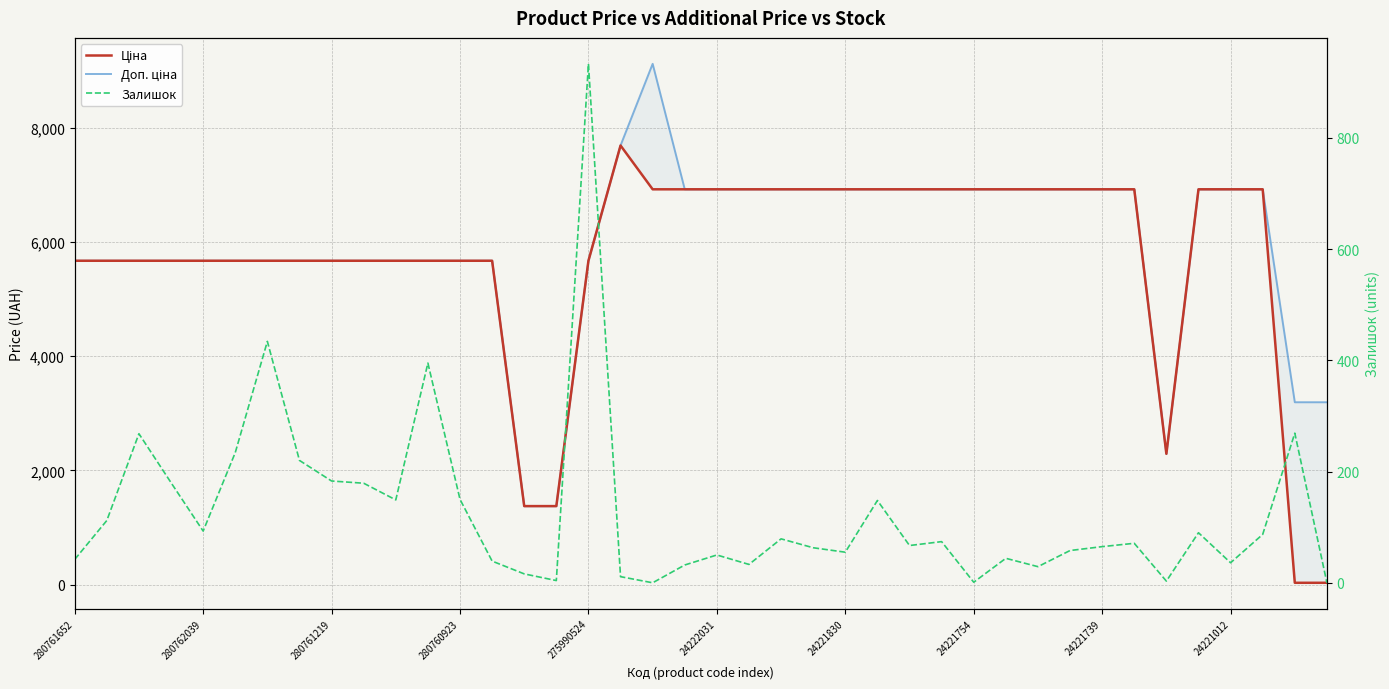

How many lines are shown in the chart?

3